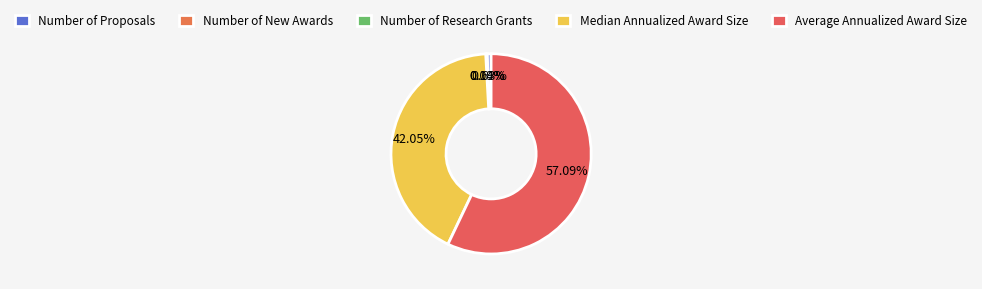

What is the smallest slice in the pie chart?

Number of Research Grants